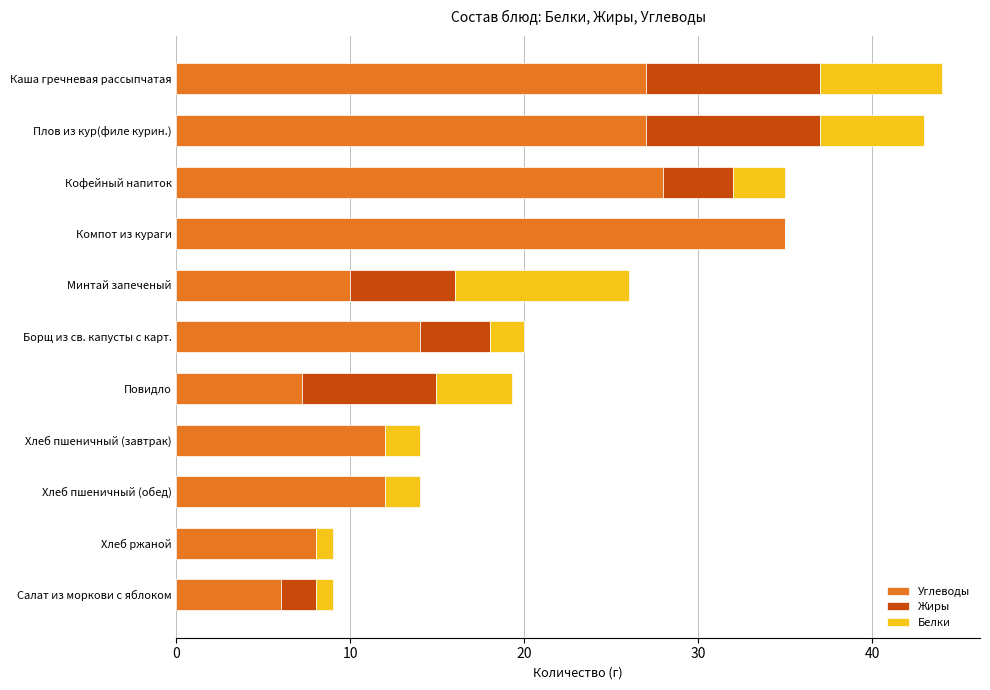

Is it true that Углеводы equals 7.9 at Каша гречневая рассыпчатая?

False